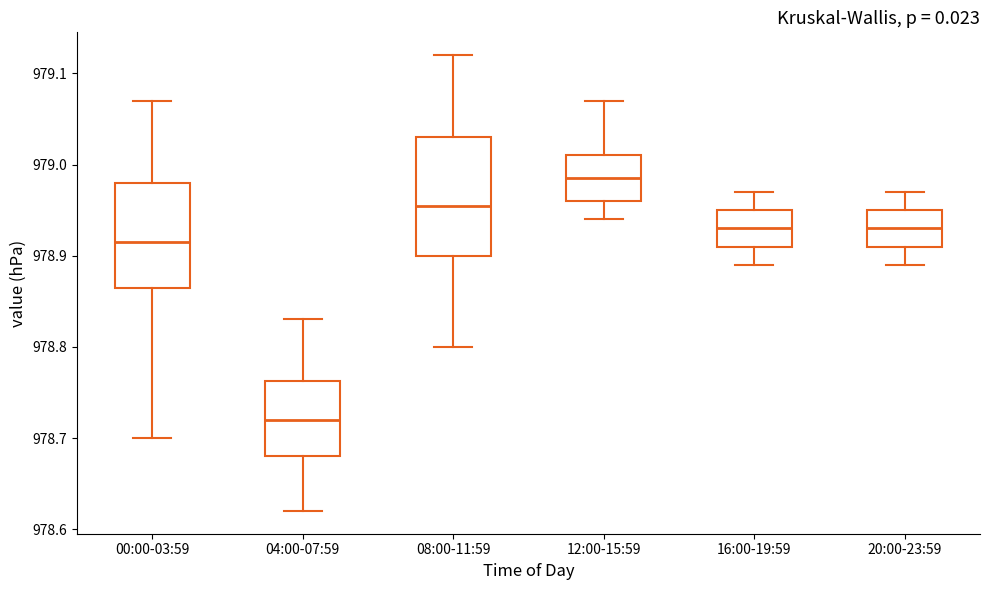

Which box's median line is the lowest?

04:00-07:59